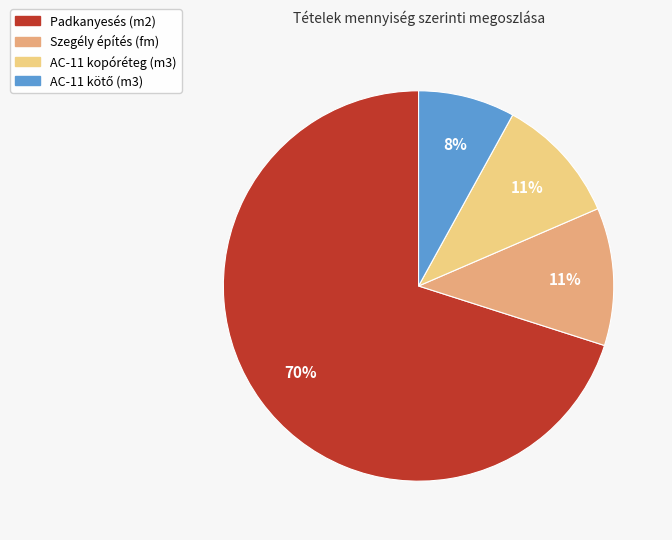

To the nearest percent, what is the combined percentage of AC-11 kopóréteg (m3) and Padkanyesés (m2)?

81%